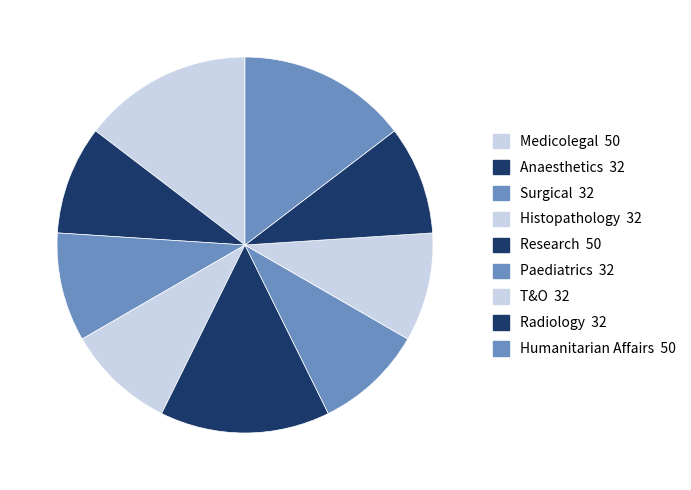

Count the number of slices in the pie.

9